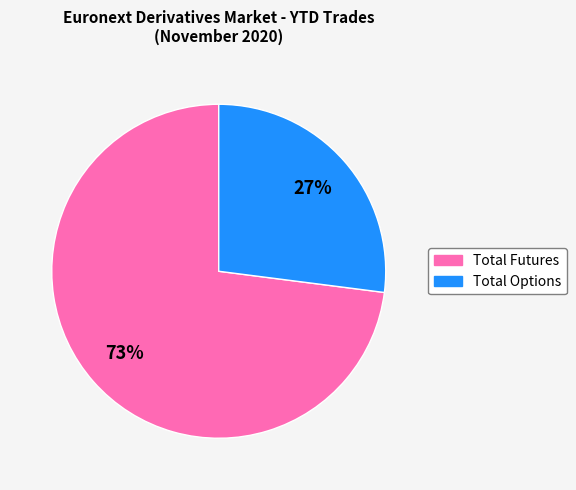

Count the number of slices in the pie.

2